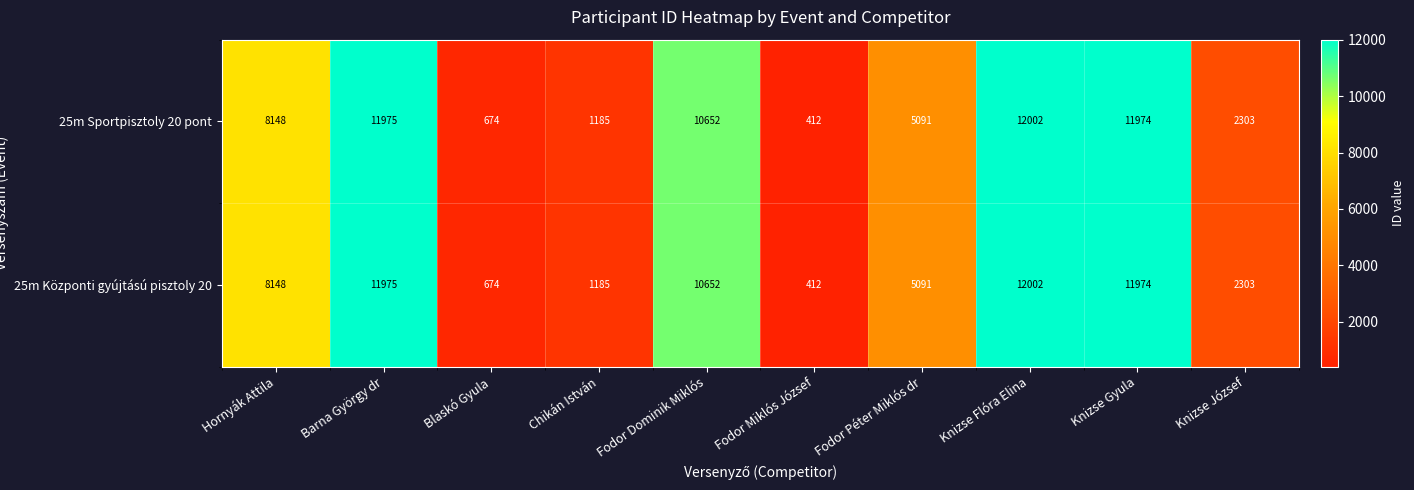

At which category is the sum across all series the highest?

Knizse Flóra Elina